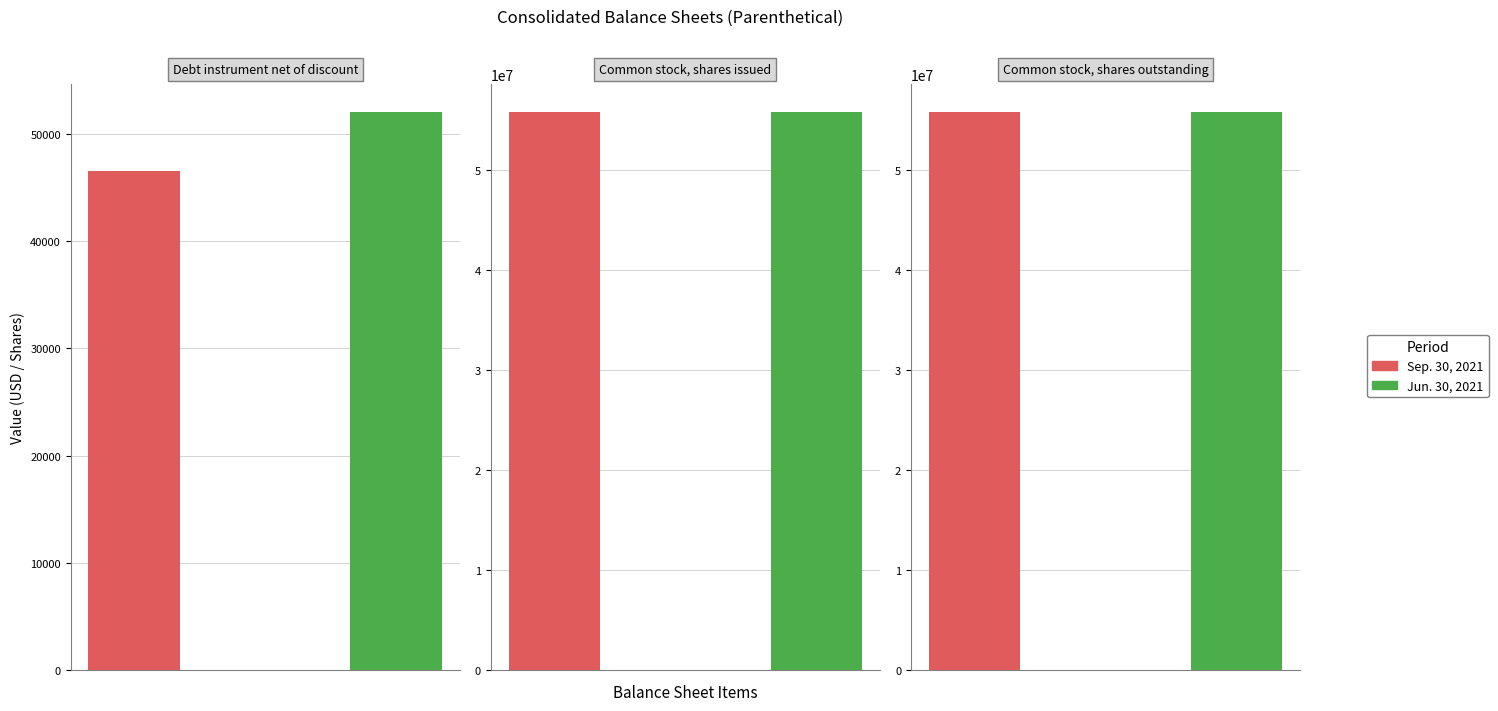

How many bars are there in each group?

2